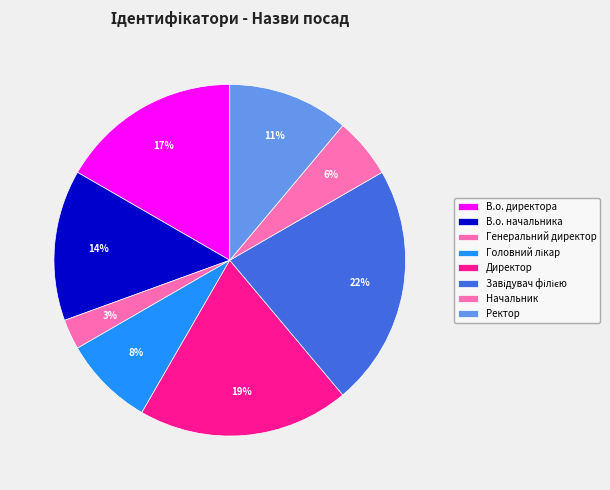

Count the number of slices in the pie.

8